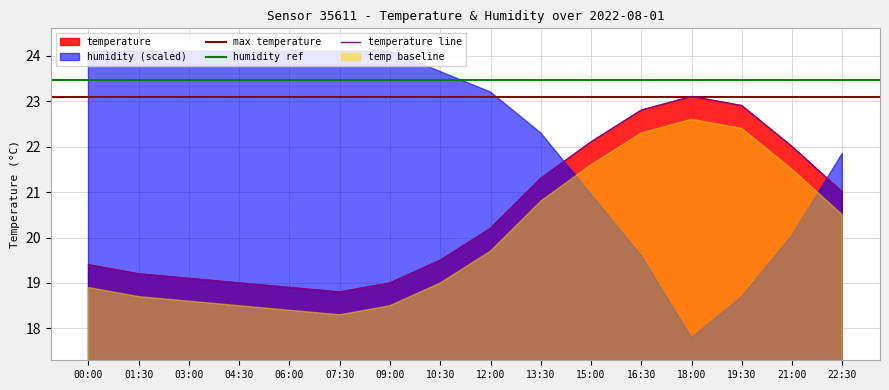

What is the label of the 9th point from the left?

12:00